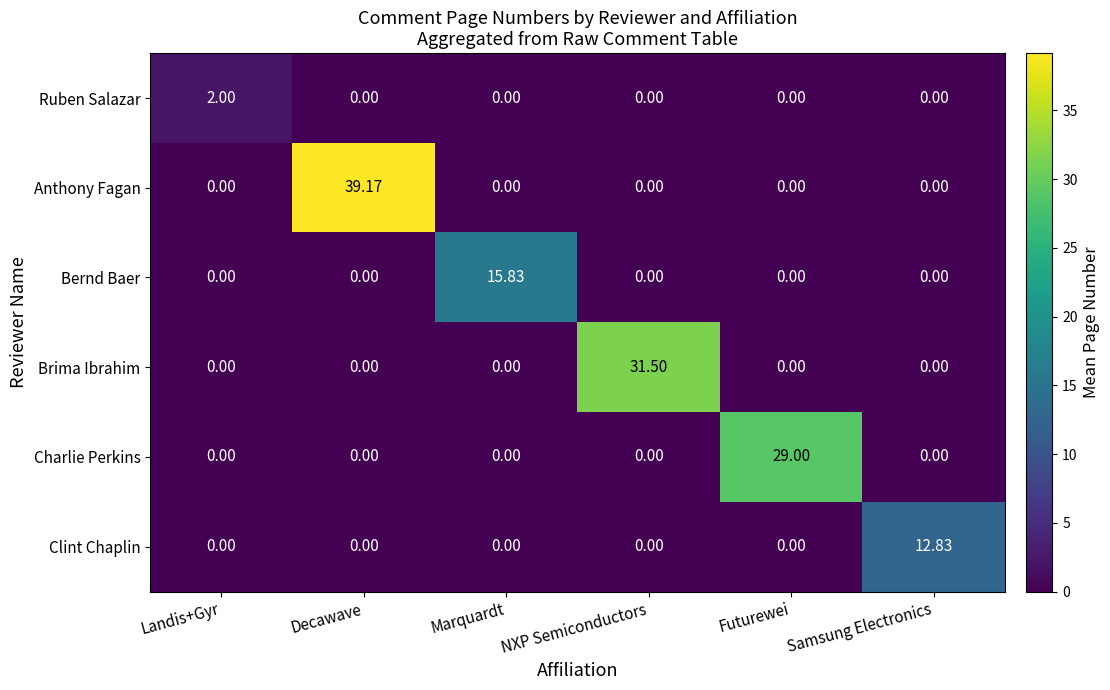

At which category is the sum across all series the highest?

Decawave